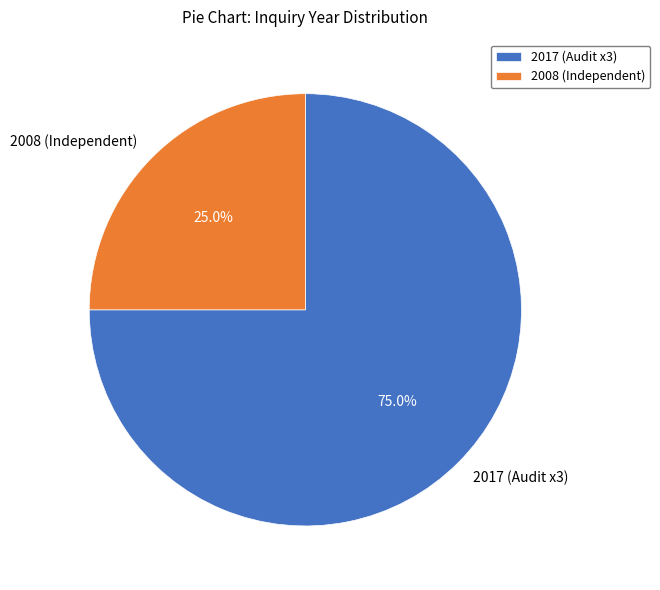

To the nearest percent, what is the average slice percentage?

50%